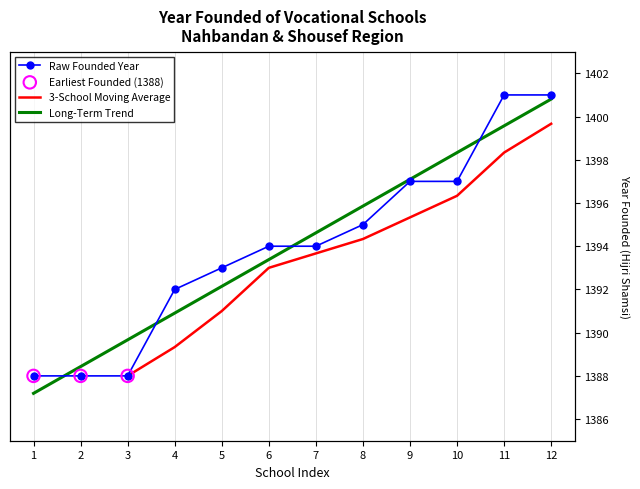

What is the change in value from 5 to 11?

+8